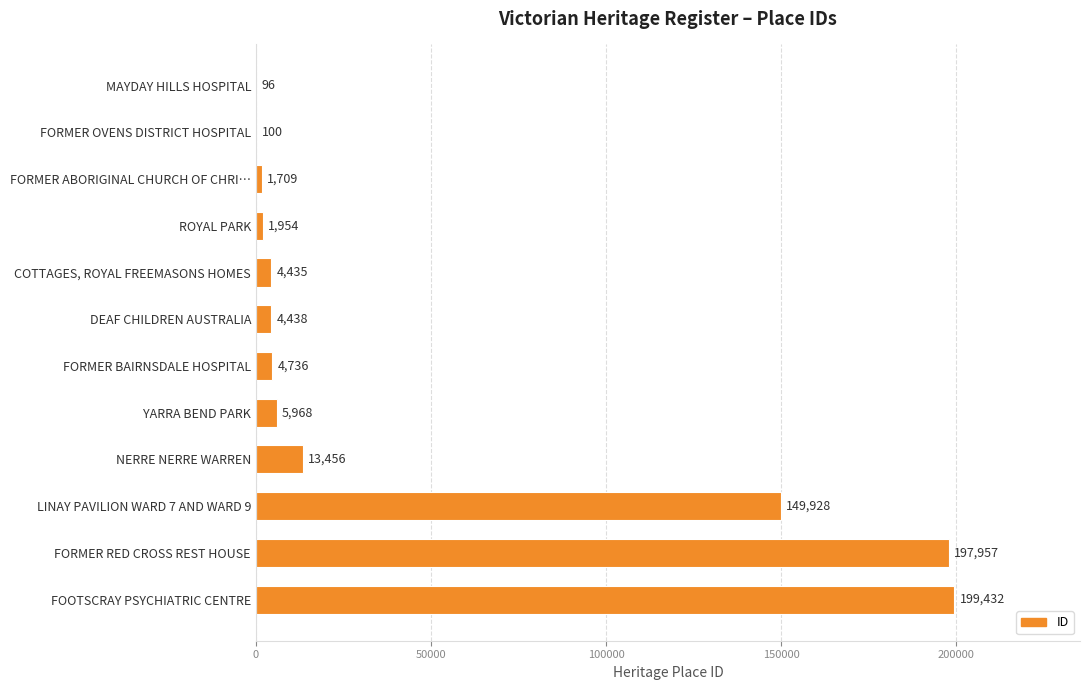

What is the change in value from FORMER BAIRNSDALE HOSPITAL to FORMER RED CROSS REST HOUSE?

+193221